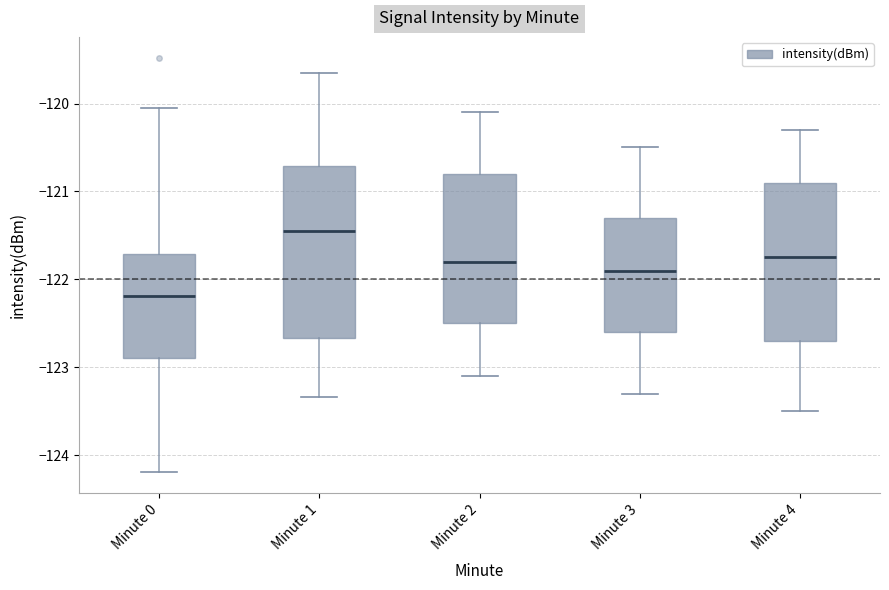

Reading left to right, read every box against the y-axis: the position of its median line, the range the box covers, and the ends of its whiskers. The values are not printed on the chart, so give them approximately, as read against the axis.

Minute 0: median -122.2, box -122.9 to -121.7, whiskers -124.2 to -120.1
Minute 1: median -121.4, box -122.7 to -120.7, whiskers -123.3 to -119.6
Minute 2: median -121.8, box -122.5 to -120.8, whiskers -123.1 to -120.1
Minute 3: median -121.9, box -122.6 to -121.3, whiskers -123.3 to -120.5
Minute 4: median -121.7, box -122.7 to -120.9, whiskers -123.5 to -120.3